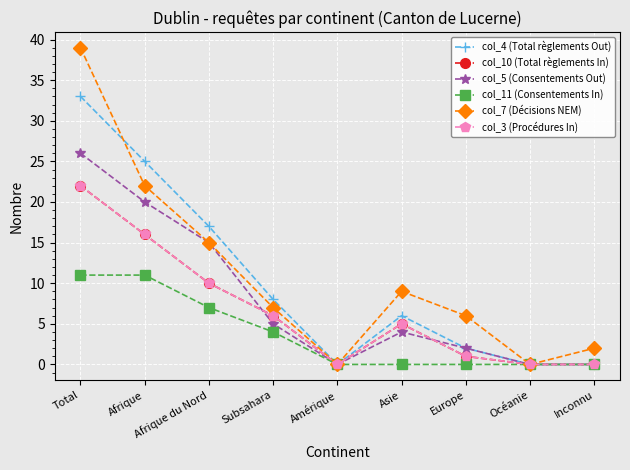

Is this an area chart (filled region under the line)?

No